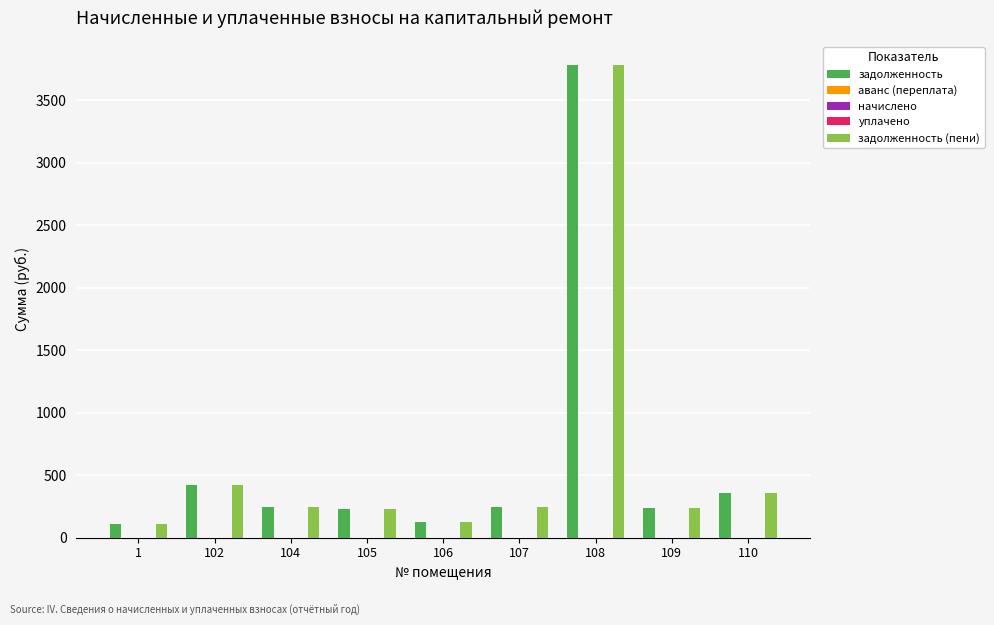

Reading left to right, transcribe all the data shown in this chart.

задолженность: 1=107.9	102=423.6	104=241.1	105=227.1	106=124.6	107=241.7	108=3783.4	109=237.1	110=353.7
аванс (переплата): 1=0.0	102=0.0	104=0.0	105=0.0	106=0.0	107=0.0	108=0.0	109=0.0	110=0.0
начислено: 1=0.0	102=0.0	104=0.0	105=0.0	106=0.0	107=0.0	108=0.0	109=0.0	110=0.0
уплачено: 1=0.0	102=0.0	104=0.0	105=0.0	106=0.0	107=0.0	108=0.0	109=0.0	110=0.0
задолженность (пени): 1=107.9	102=423.6	104=241.1	105=227.1	106=124.6	107=241.7	108=3783.4	109=237.1	110=353.7